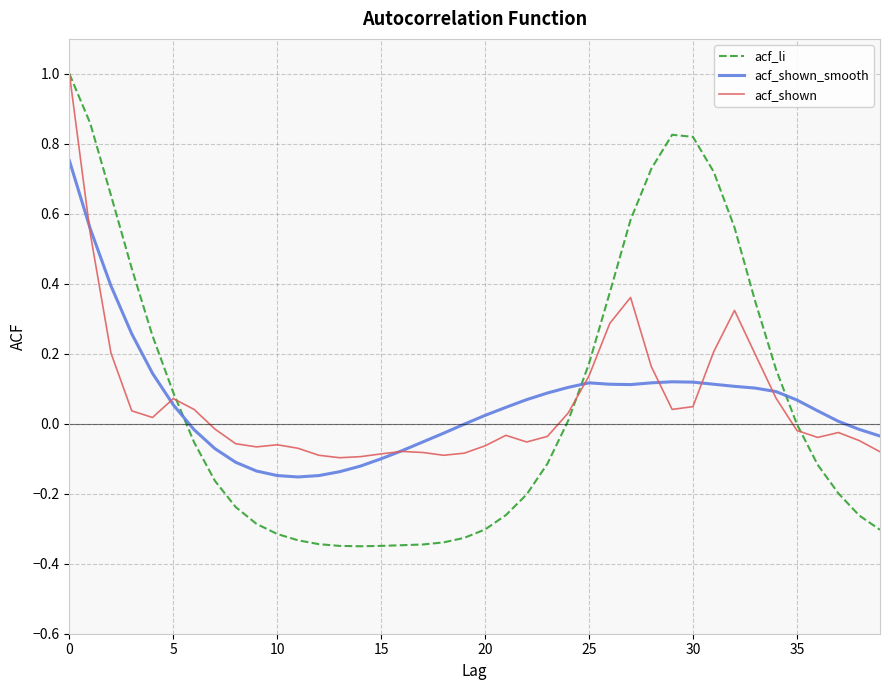

What is the maximum value for acf_shown?

1.0